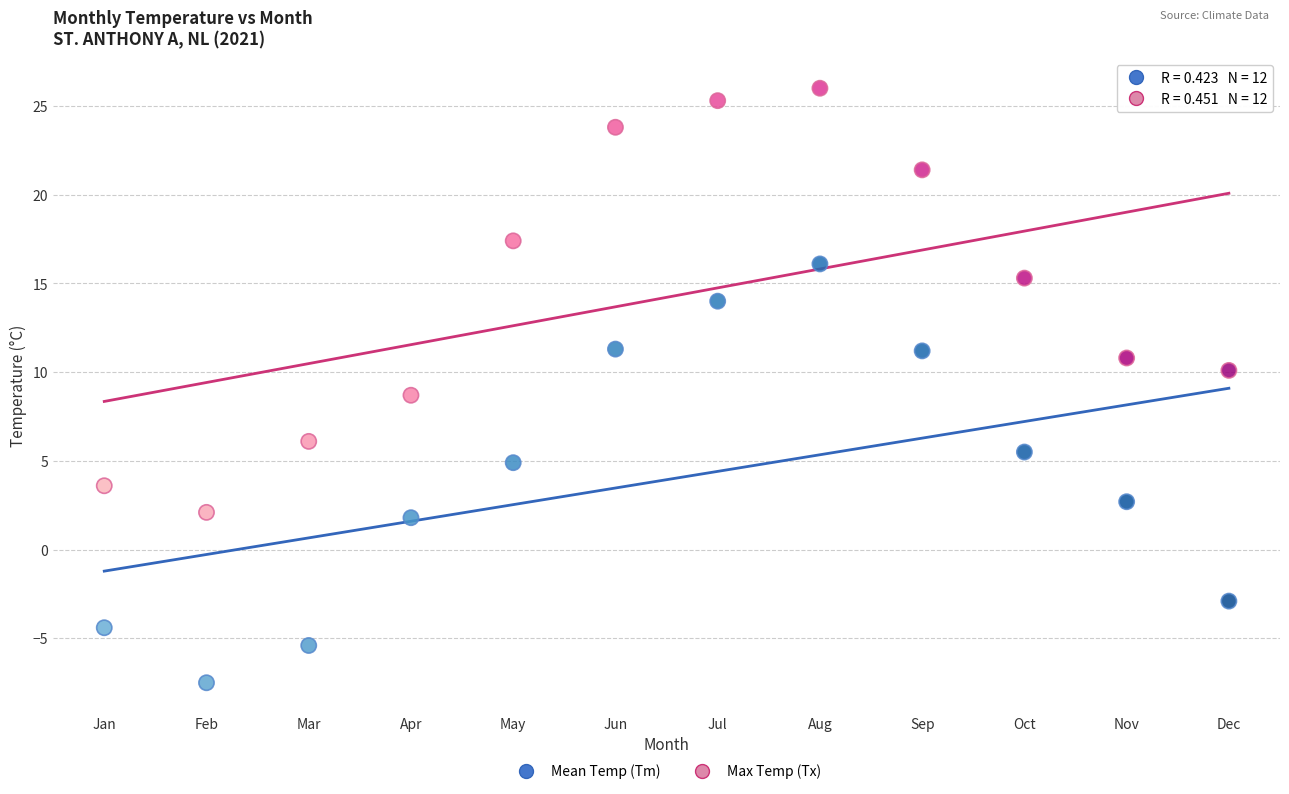

Across all data points, what is the range of Y values (max minus min)?

33.5